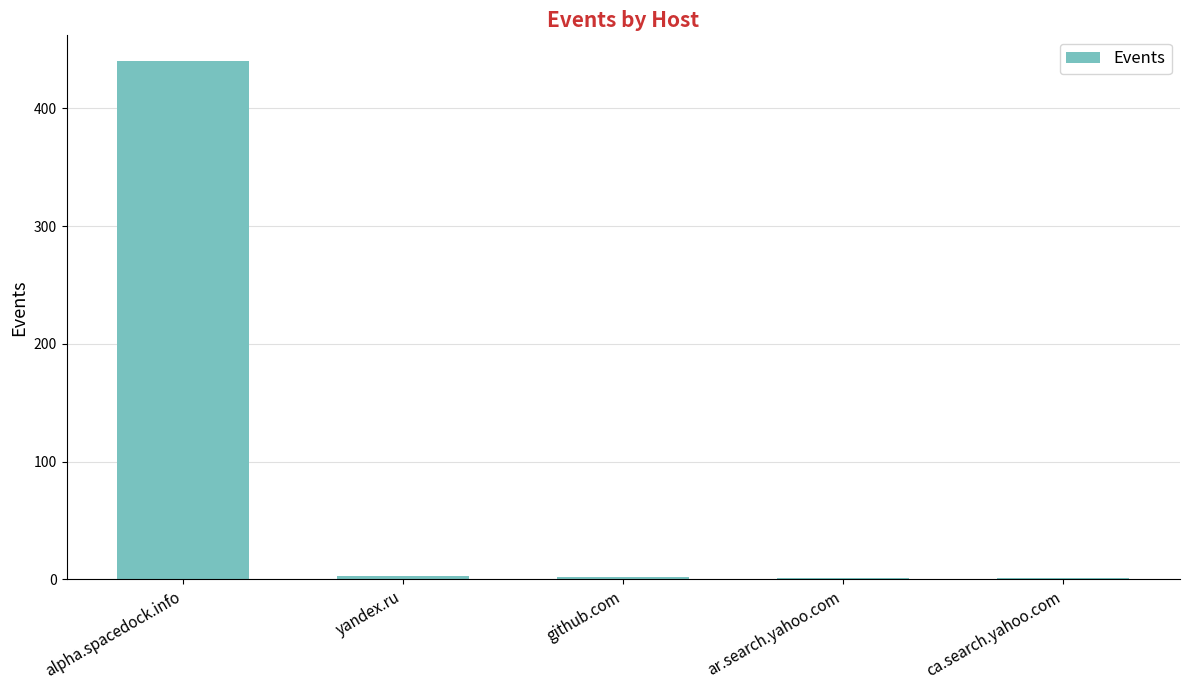

What is the greatest value displayed?

440